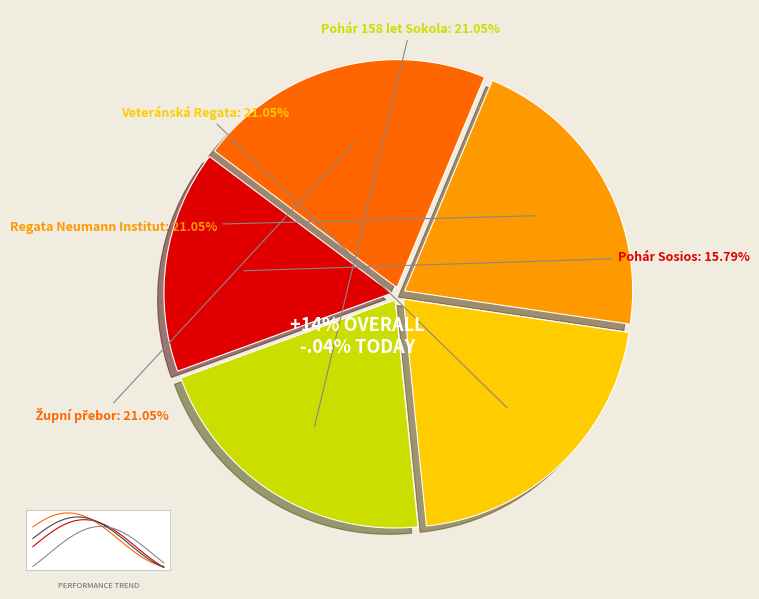

How much of the chart is everything except Pohár Sosios?

84.2%